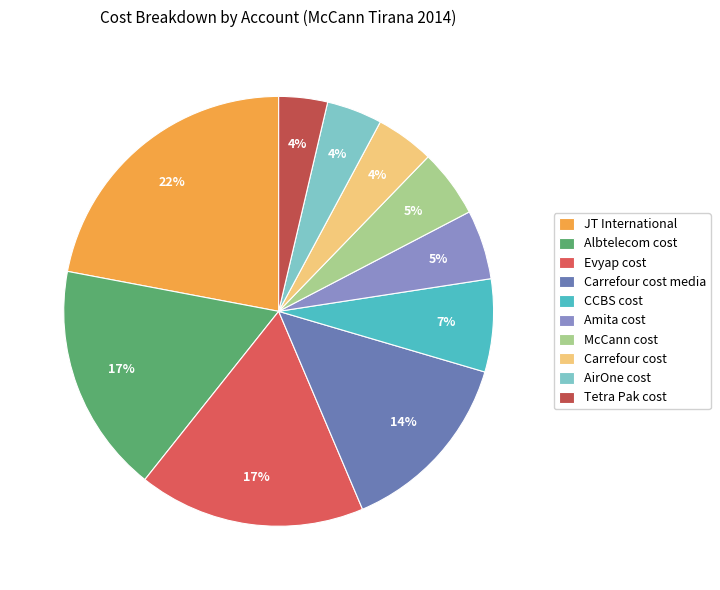

To the nearest percent, what is the combined percentage of JT International and Carrefour cost?

26%